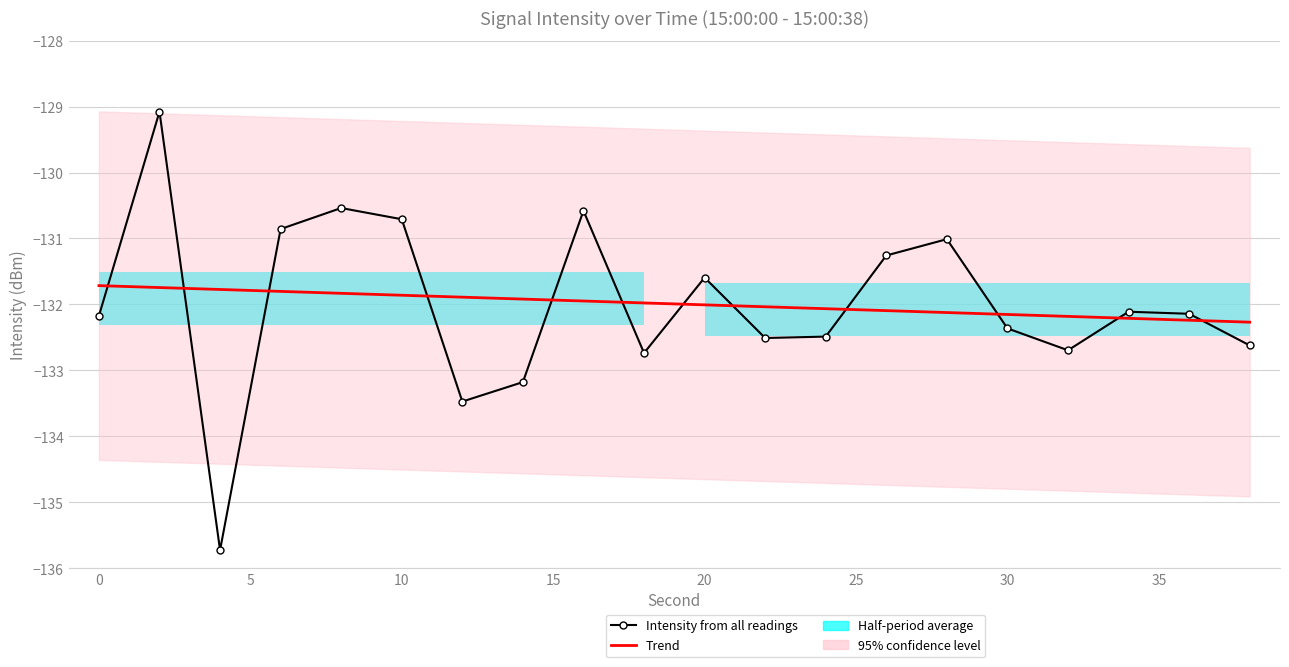

After their last crossing, which series has the higher values: Trend or Intensity from all readings?

Trend